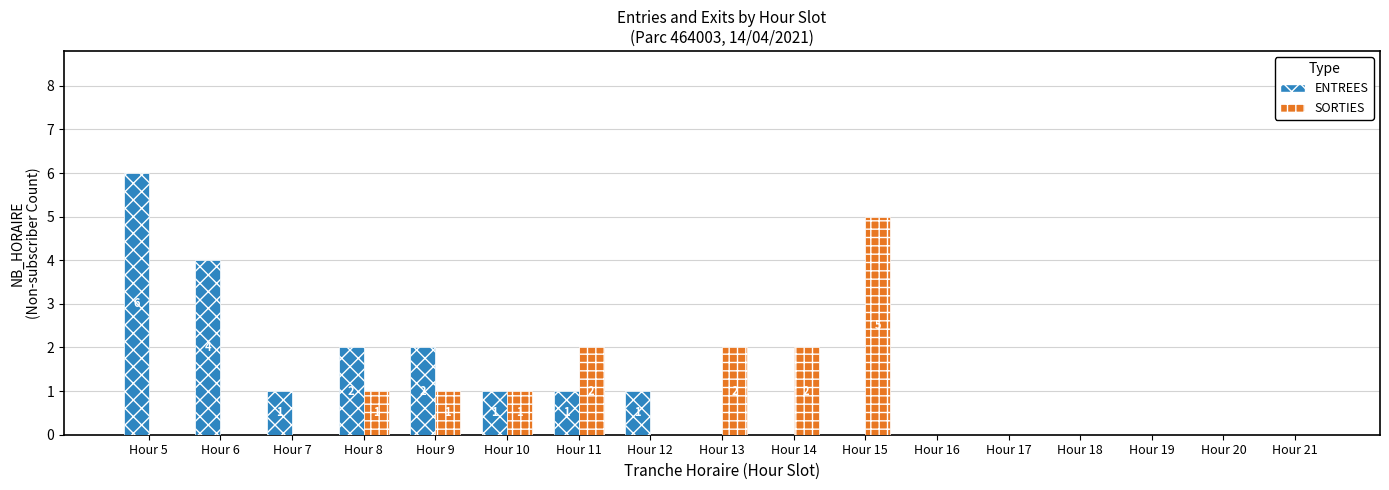

What is the average value of the SORTIES series?

1